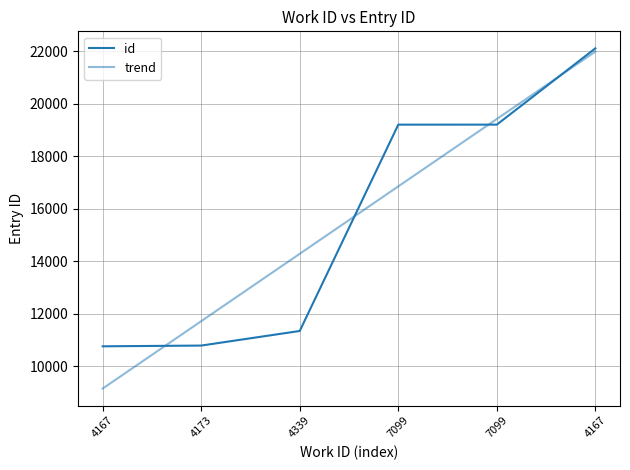

Rank the categories by value from highest to lowest.

4167, 7099, 7099, 4339, 4173, 4167